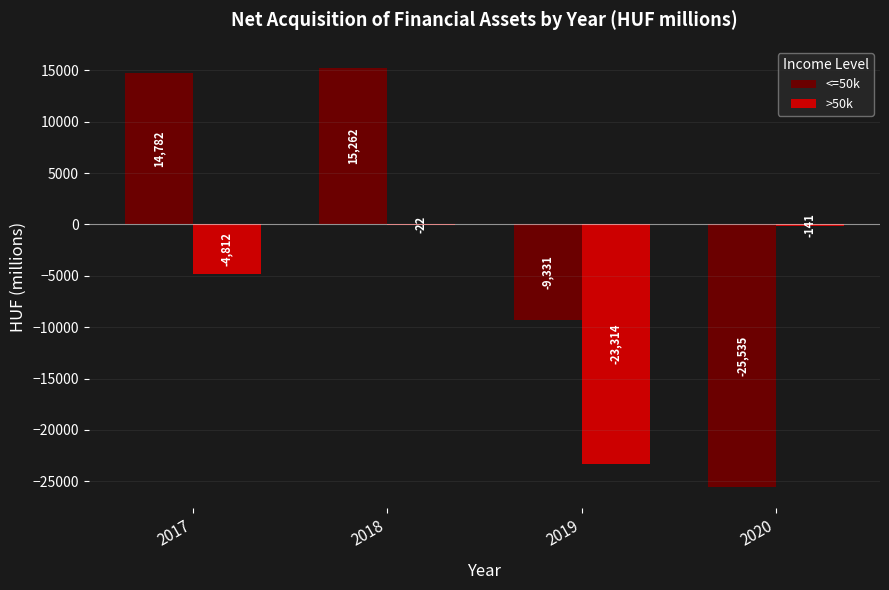

How many groups of bars are there?

4